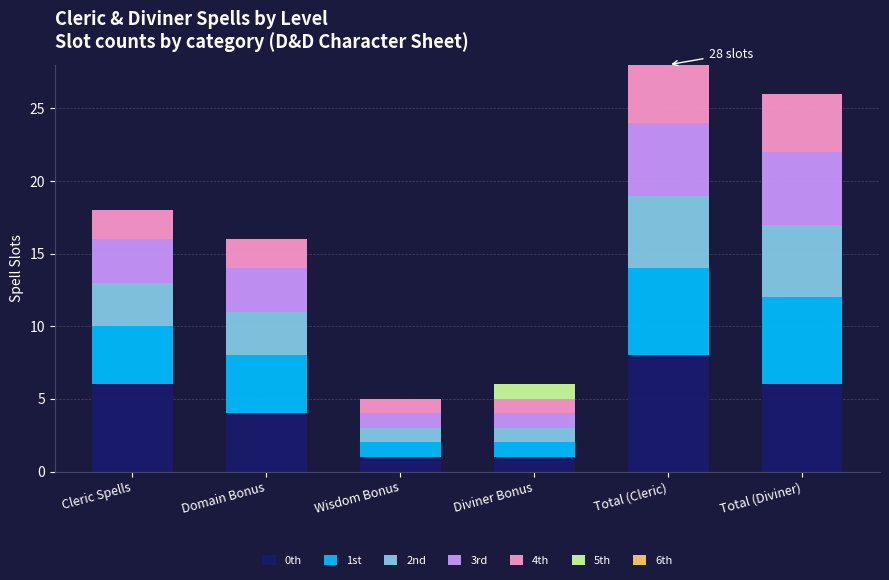

What is the total value across all series at Wisdom Bonus?

5